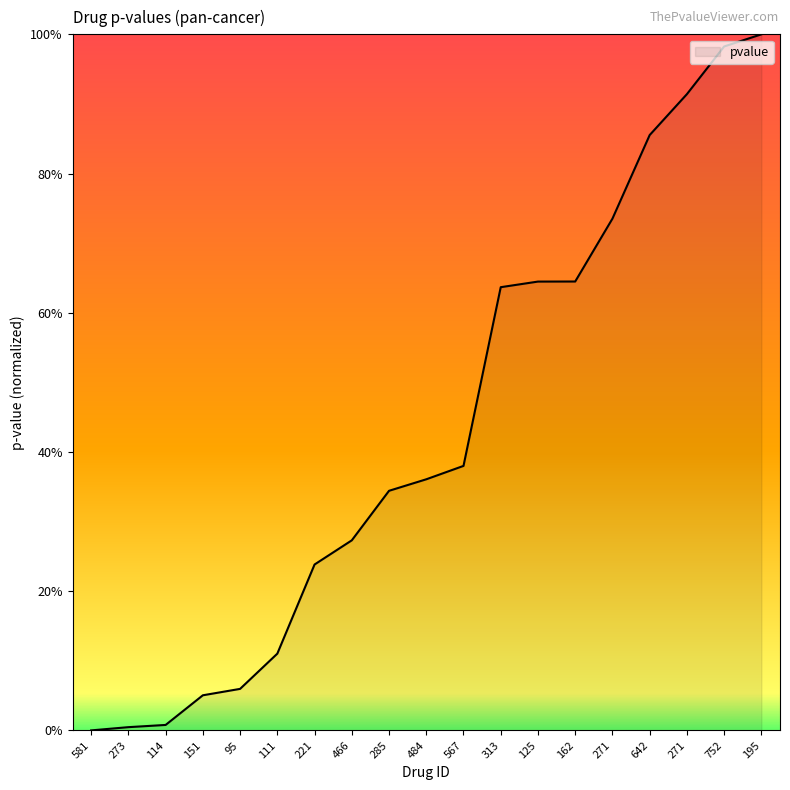

Reading left to right, transcribe all the data shown in this chart.

0.0	0.0	0.0	0.1	0.1	0.1	0.2	0.3	0.3	0.4	0.4	0.6	0.6	0.6	0.7	0.9	0.9	1.0	1.0